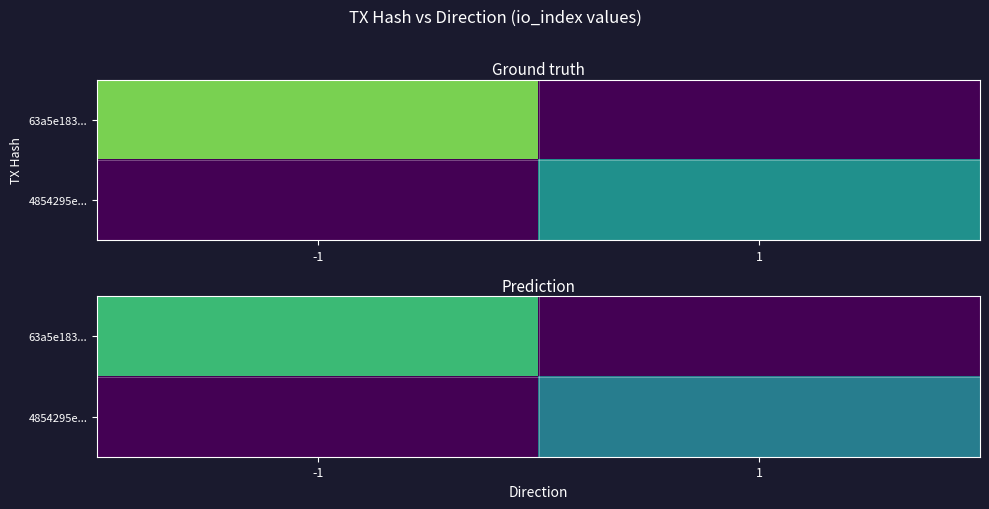

What is the maximum value for 4854295e...?

8.5